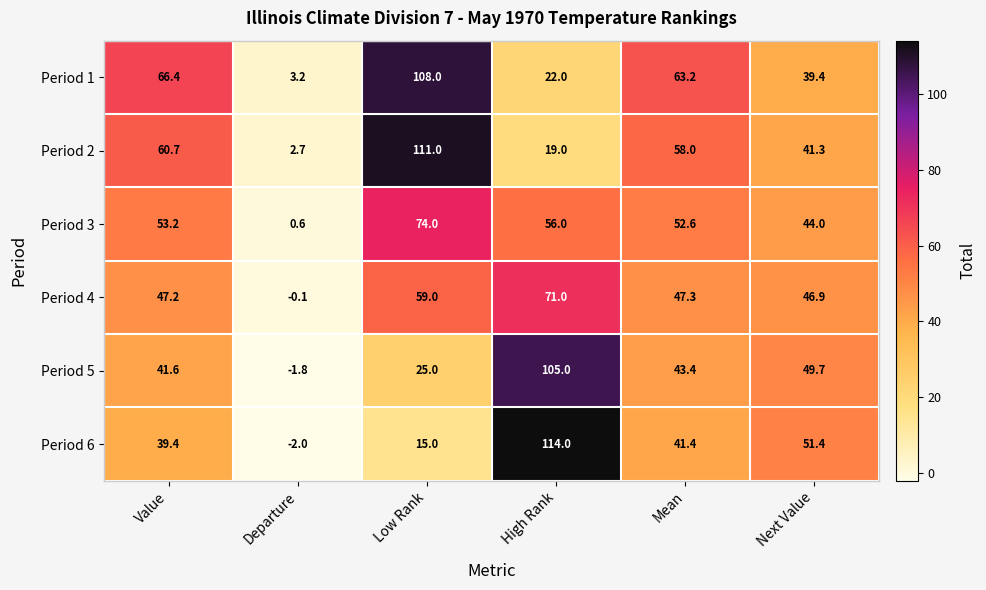

What is the sum of the Period 4 values at Value and Departure?

47.1